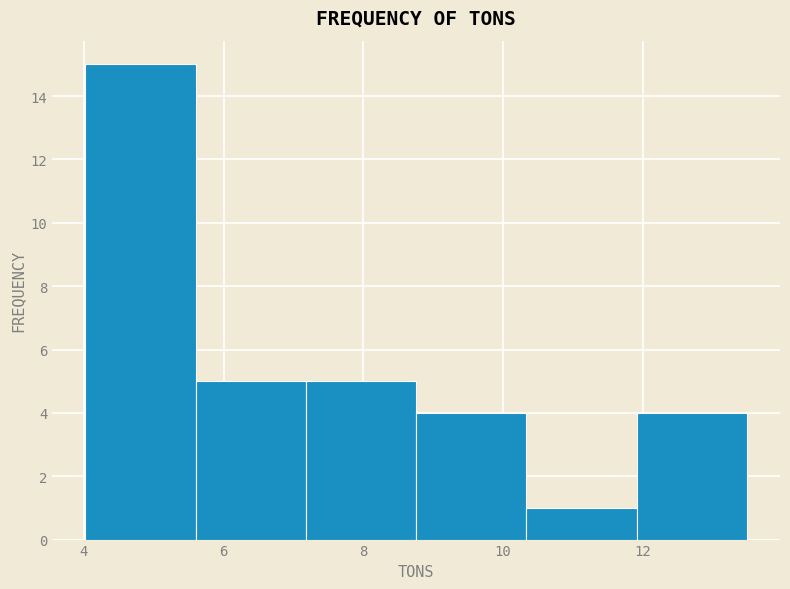

Over which range of the x-axis is the bar tallest?

4.0 to 5.6